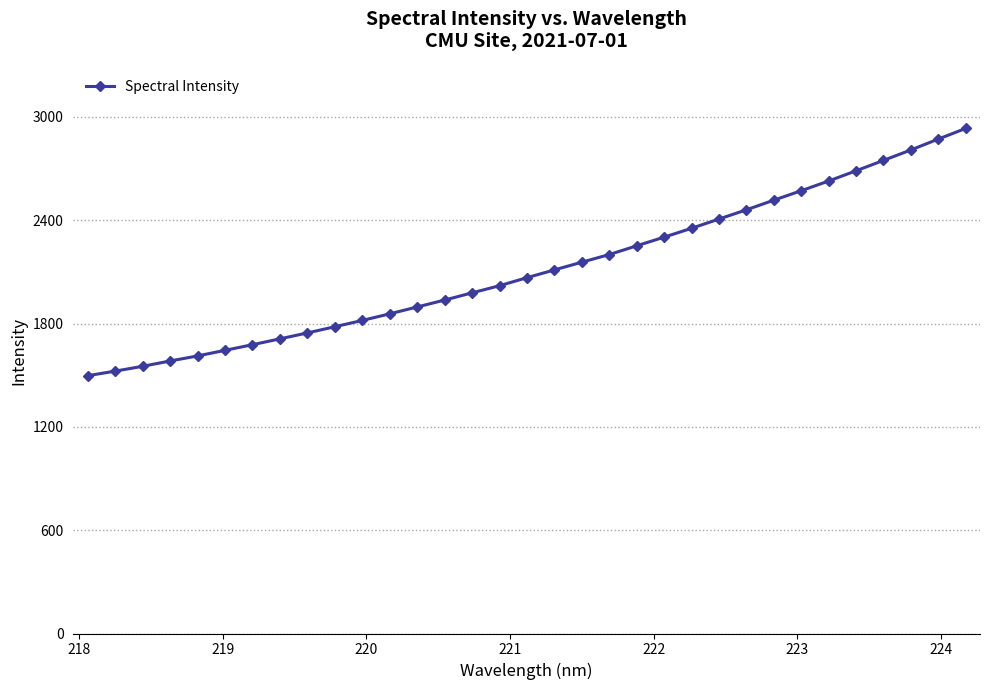

What is the value of the 14th point from the left?

1936.5